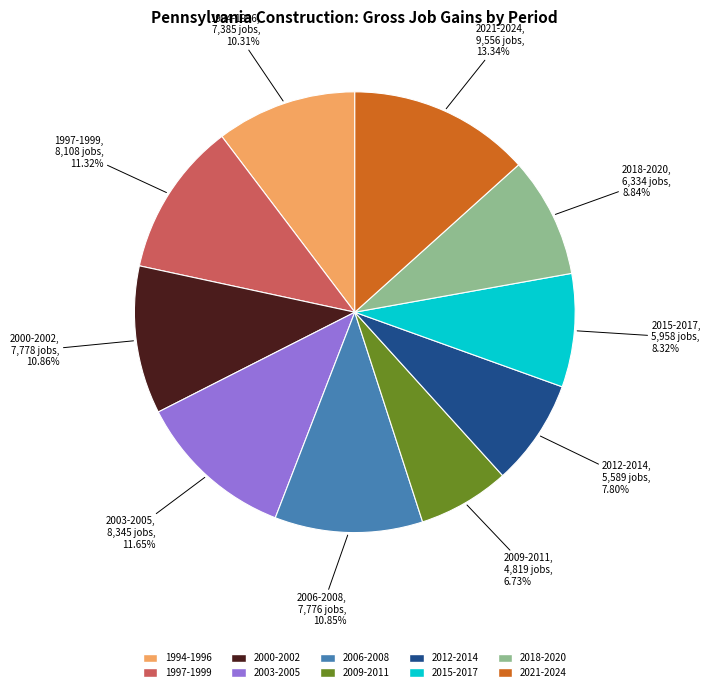

Does any single category account for the majority?

No